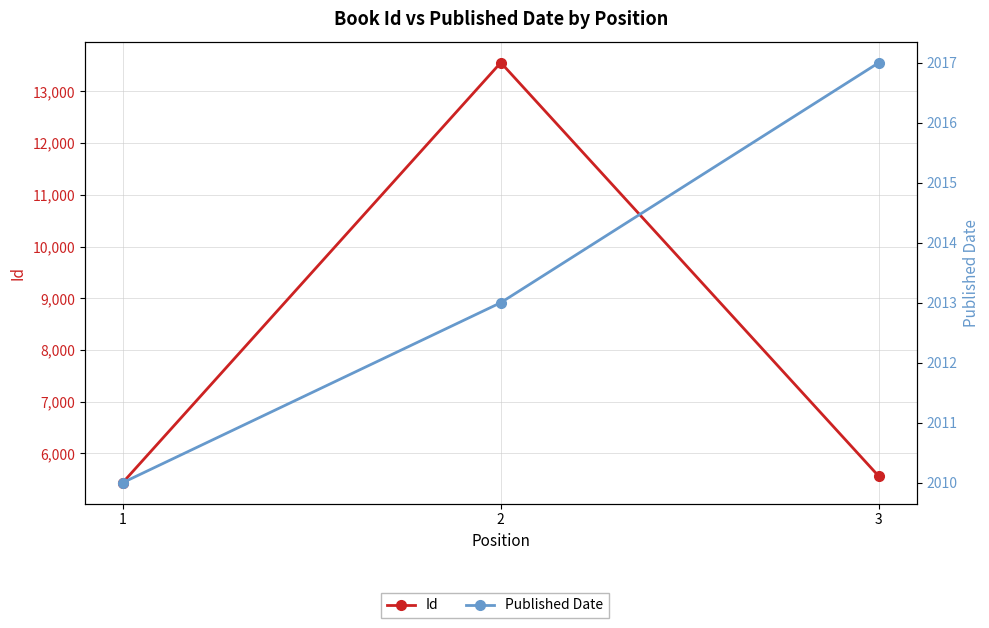

Which series changed the most between 1 and 2?

Id